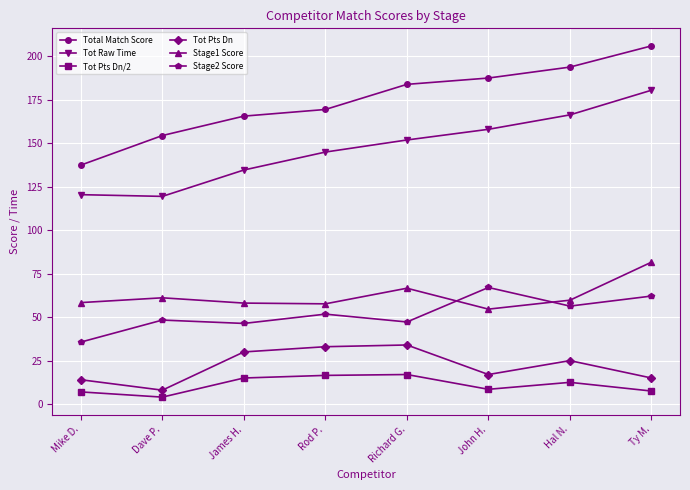

Which series has the widest spread of values?

Total Match Score